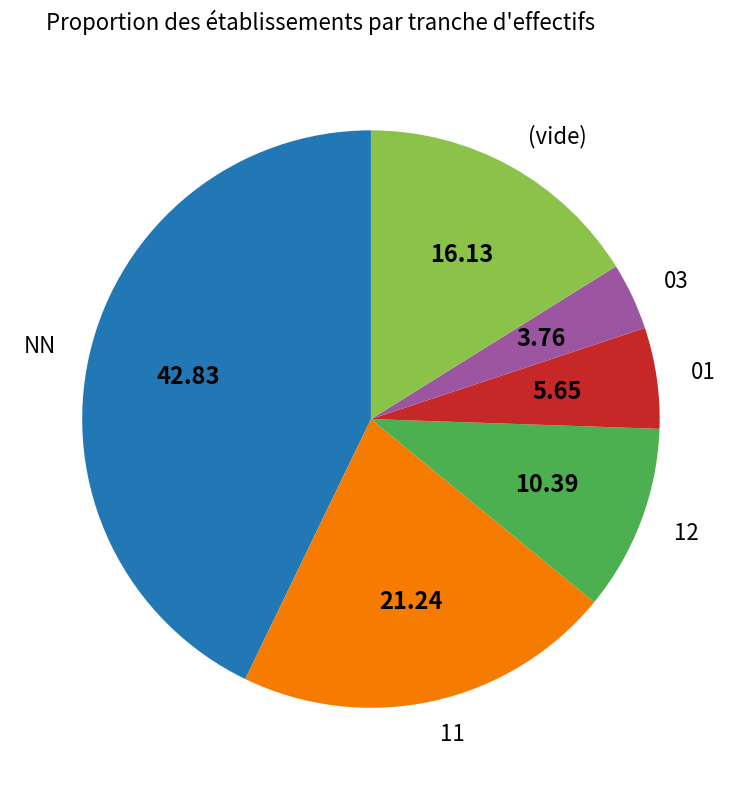

Which slice is the largest?

NN